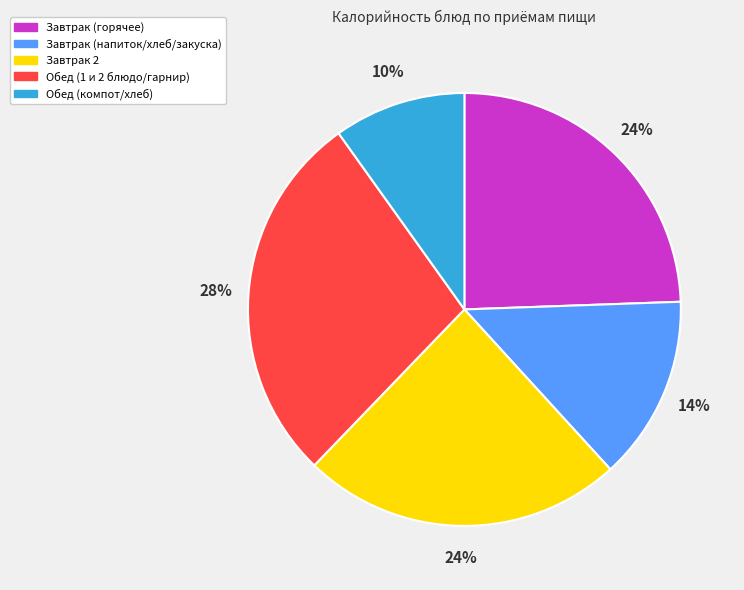

Combined, do Завтрак (напиток/хлеб/закуска) and Обед (1 и 2 блюдо/гарнир) account for over 50%?

No